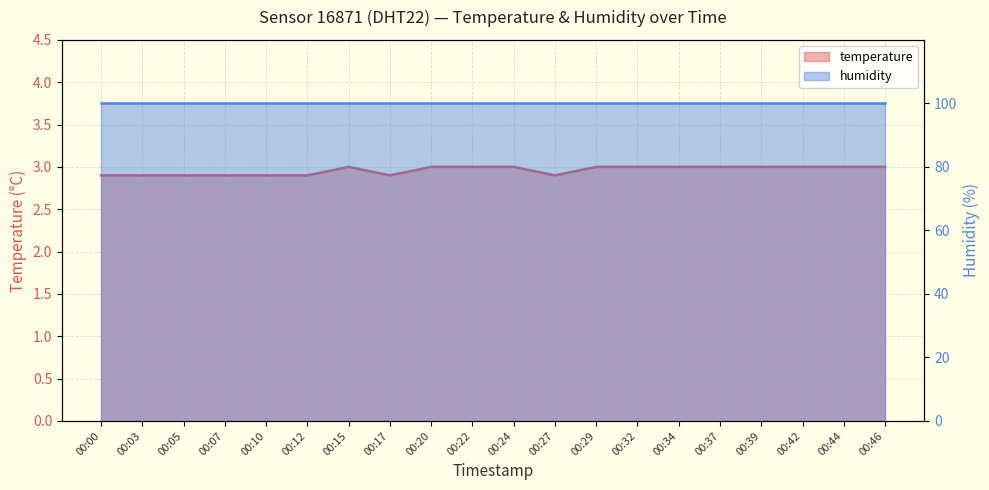

Reading left to right, transcribe all the data shown in this chart.

00:00=2.9	00:03=2.9	00:05=2.9	00:07=2.9	00:10=2.9	00:12=2.9	00:15=3.0	00:17=2.9	00:20=3.0	00:22=3.0	00:24=3.0	00:27=2.9	00:29=3.0	00:32=3.0	00:34=3.0	00:37=3.0	00:39=3.0	00:42=3.0	00:44=3.0	00:46=3.0